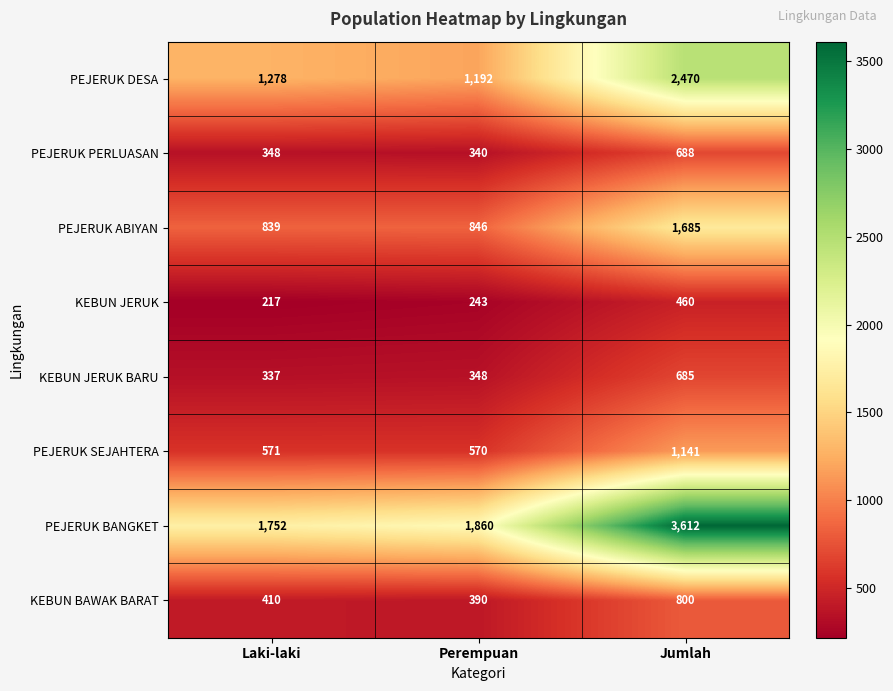

At Laki-laki, list the series in order from largest to smallest.

PEJERUK BANGKET, PEJERUK DESA, PEJERUK ABIYAN, PEJERUK SEJAHTERA, KEBUN BAWAK BARAT, PEJERUK PERLUASAN, KEBUN JERUK BARU, KEBUN JERUK